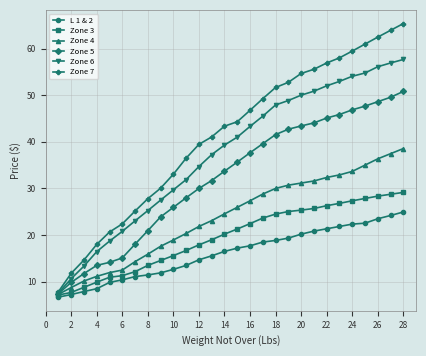

List the series in order of their peak value, highest first.

Zone 7, Zone 6, Zone 5, Zone 4, Zone 3, L 1 & 2